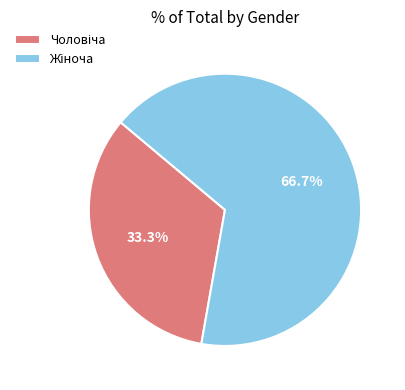

Does any single category account for the majority?

Yes